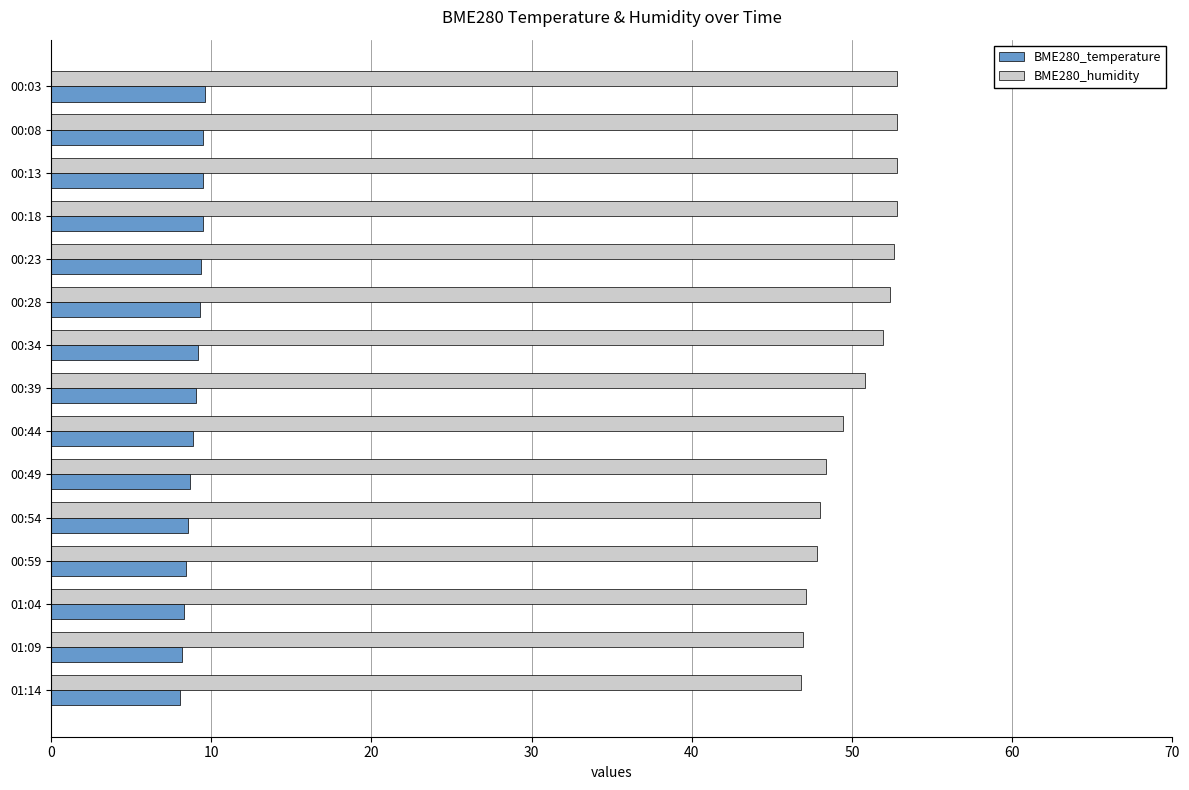

Rank the series by their average value, from lowest to highest.

BME280_temperature, BME280_humidity